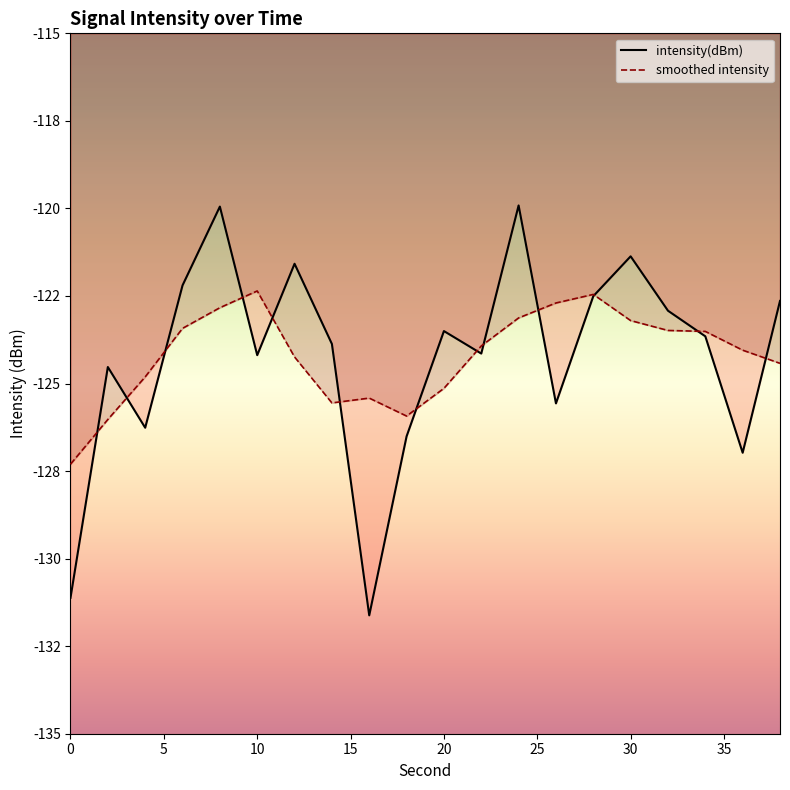

True or false: the data shows -126.3 at 4.

True